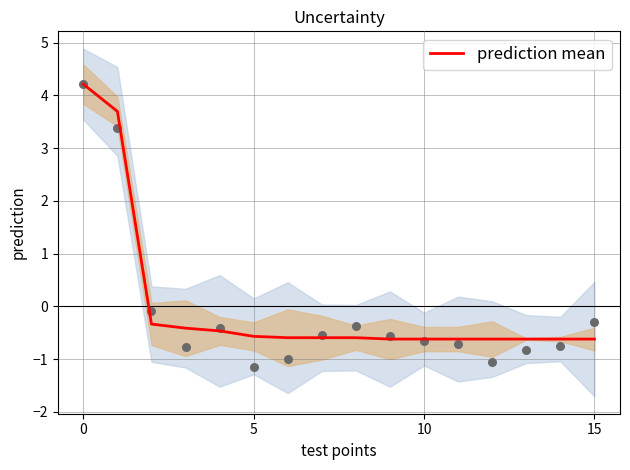

What is the change in value from 5 to 14?

-0.1